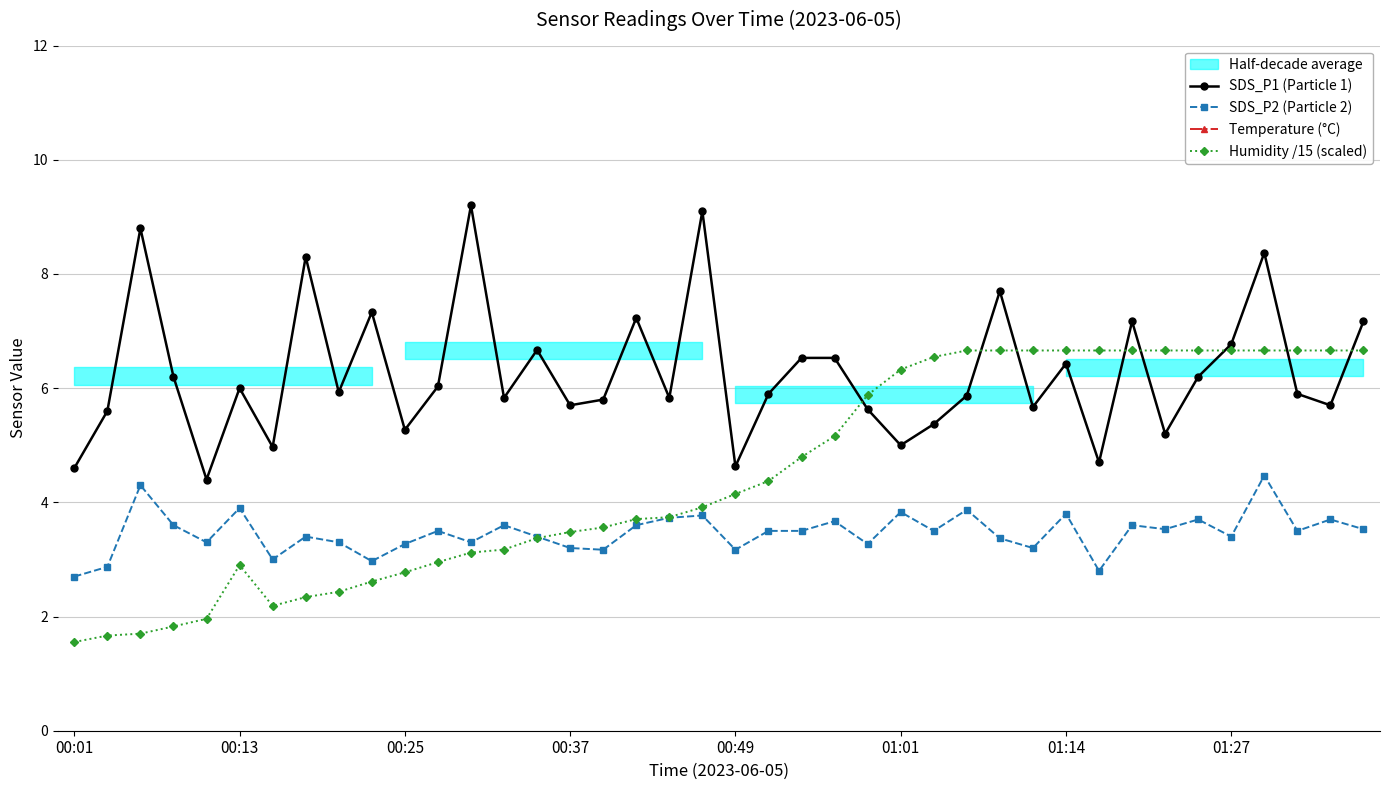

At which category does the chart reach its minimum across all series?

00:01